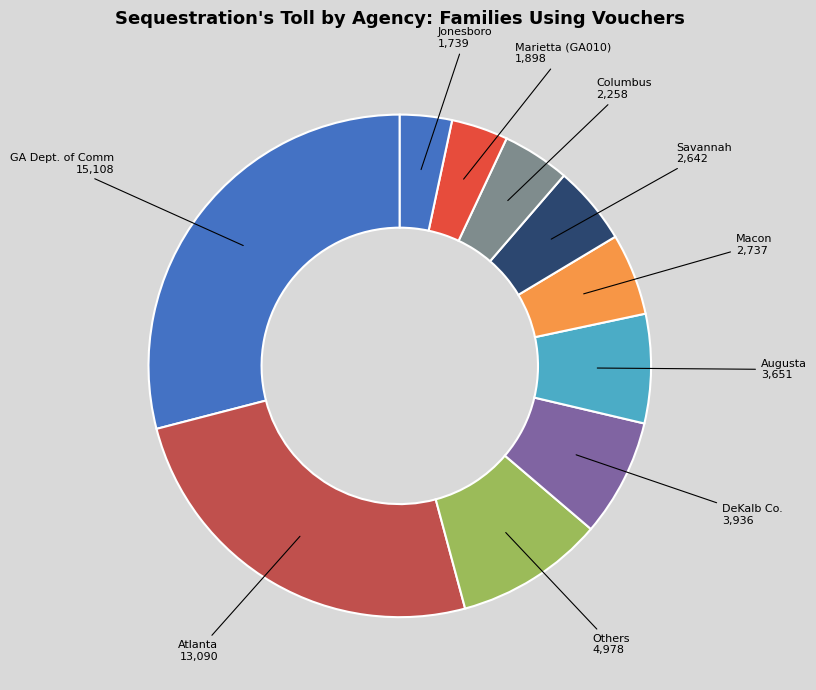

Is there a majority slice in this chart?

No